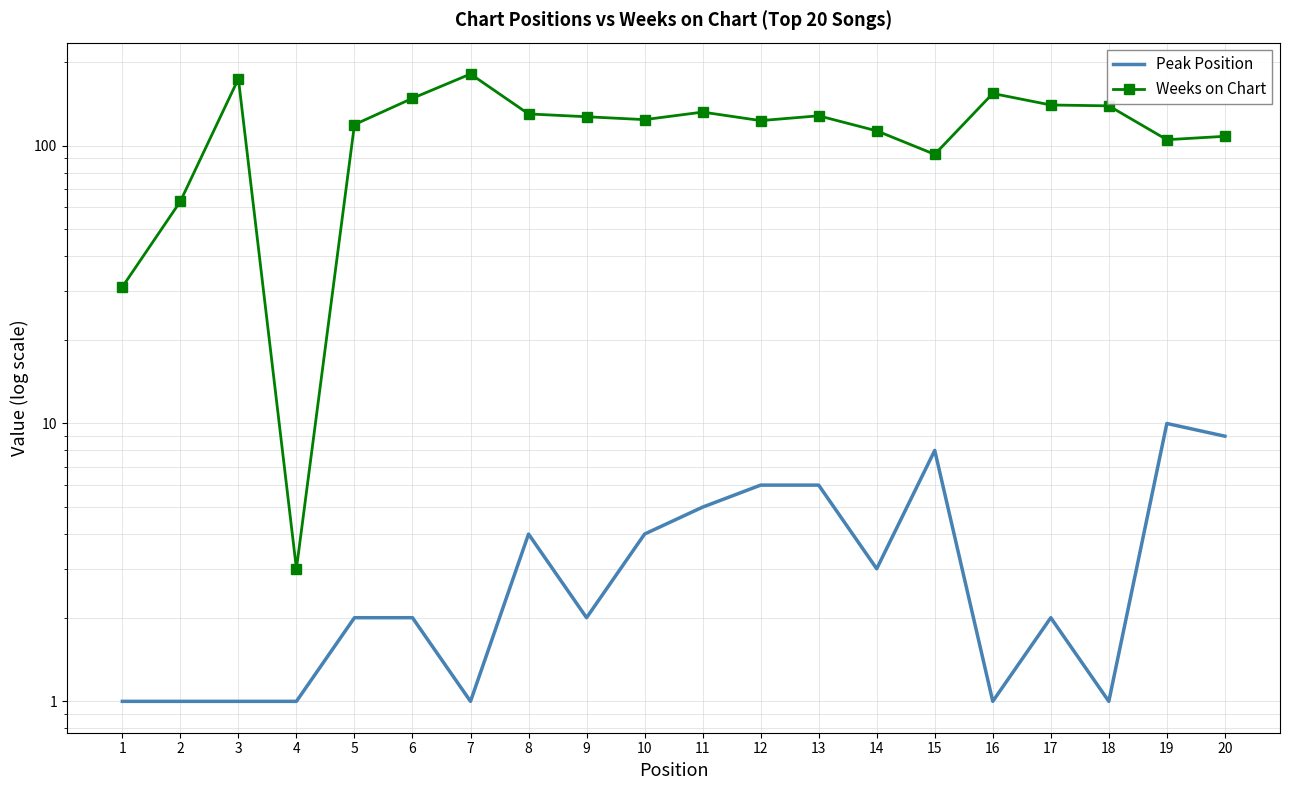

In Weeks on Chart, how many points are lower than both neighbors (excluding endpoints)?

5